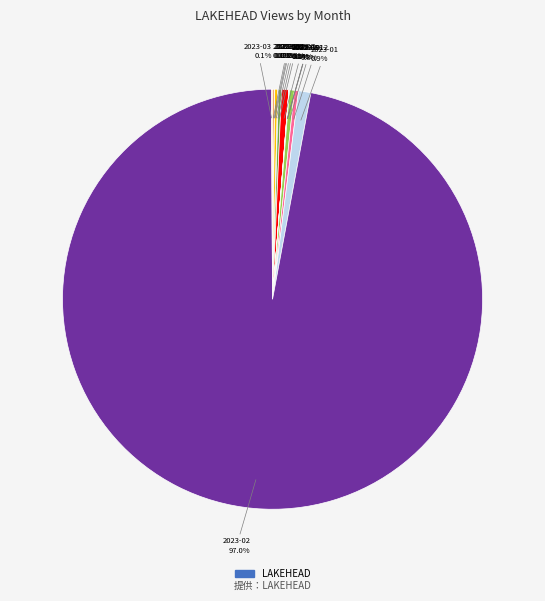

Is there any slice that represents more than half of the pie?

Yes